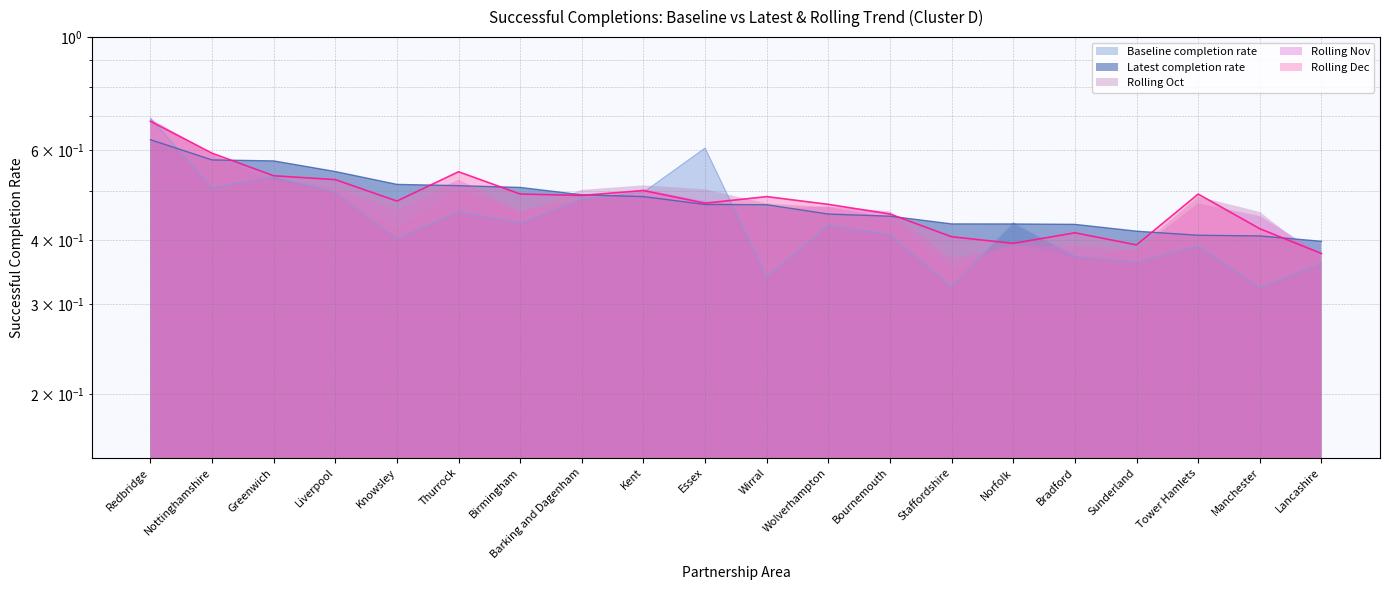

How many lines are shown in the chart?

3